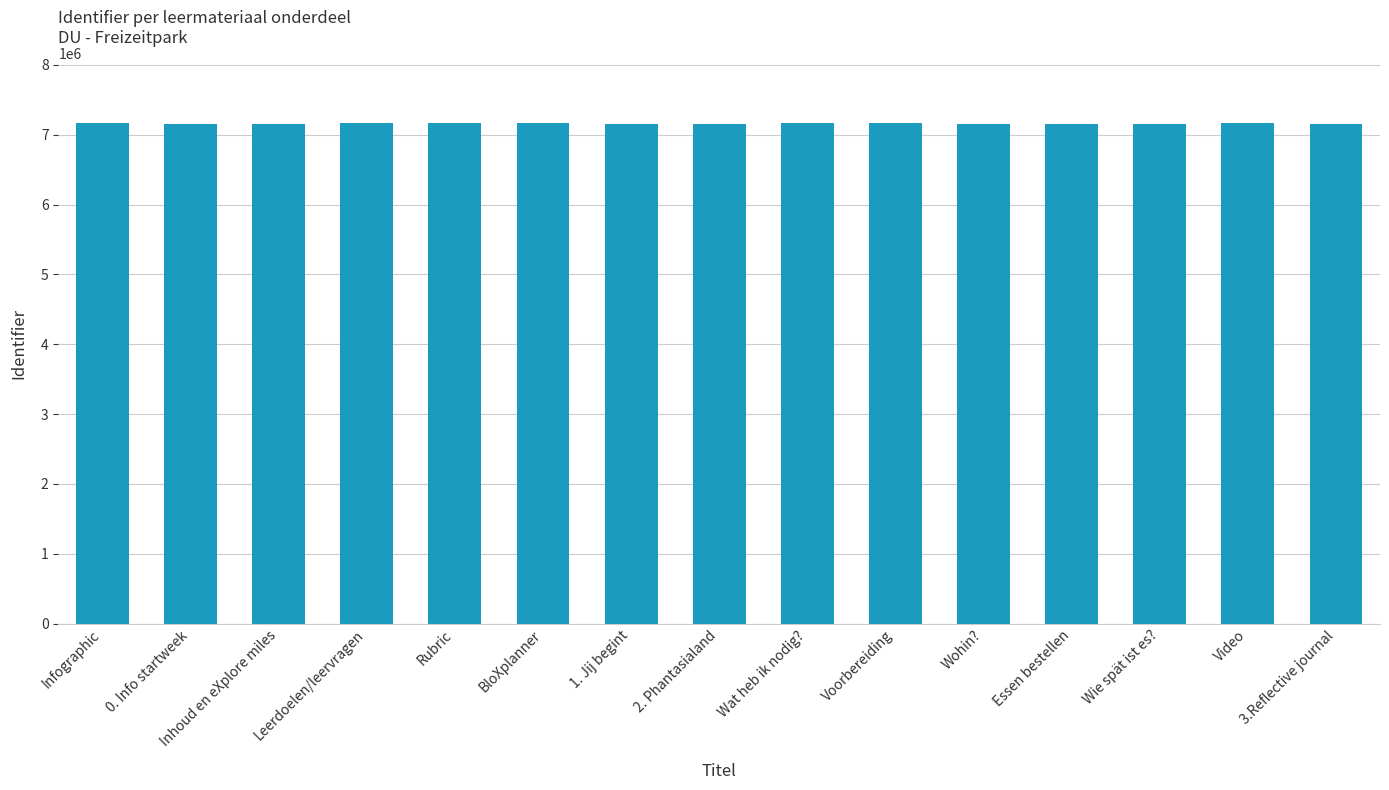

The value at Wohin? is 7157385. True or false?

True